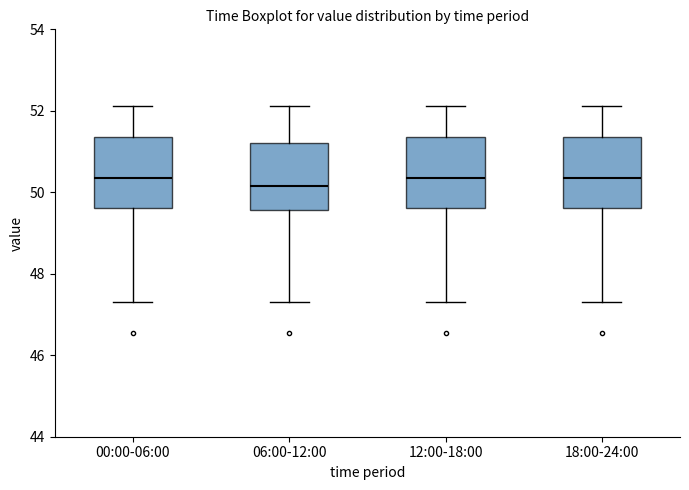

Reading left to right, read every box against the y-axis: the position of its median line, the range the box covers, and the ends of its whiskers. The values are not printed on the chart, so give them approximately, as read against the axis.

00:00-06:00: median 50.4, box 49.6 to 51.4, whiskers 47.4 to 52.2
06:00-12:00: median 50.2, box 49.6 to 51.2, whiskers 47.4 to 52.2
12:00-18:00: median 50.4, box 49.6 to 51.4, whiskers 47.4 to 52.2
18:00-24:00: median 50.4, box 49.6 to 51.4, whiskers 47.4 to 52.2